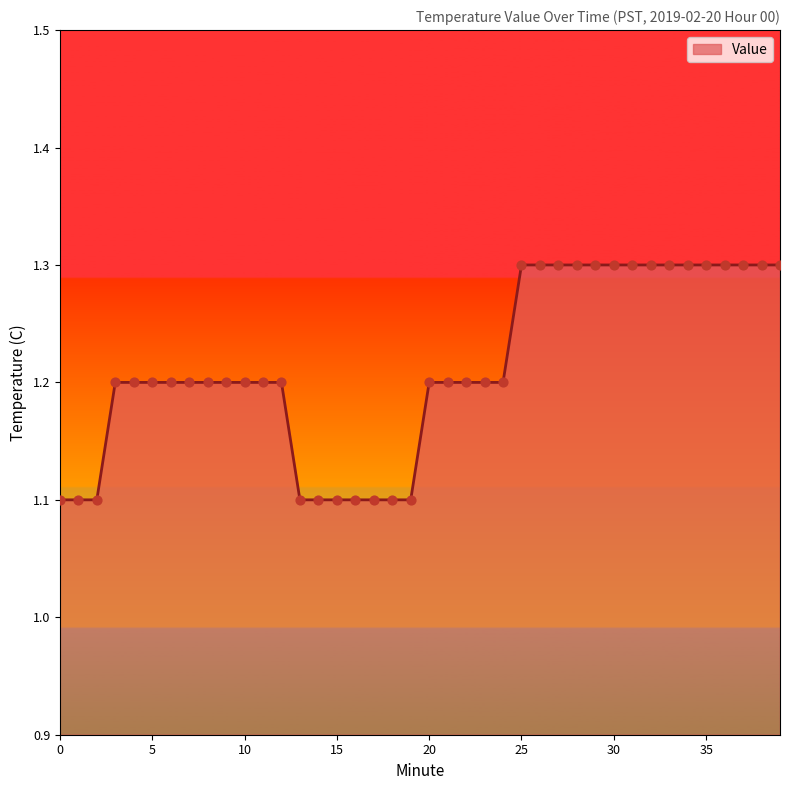

What is the maximum value shown in the chart?

1.3